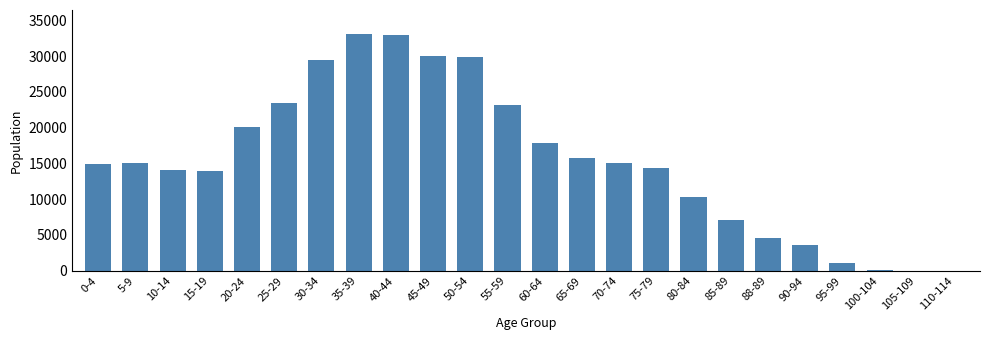

What is the sum of all values?

369828